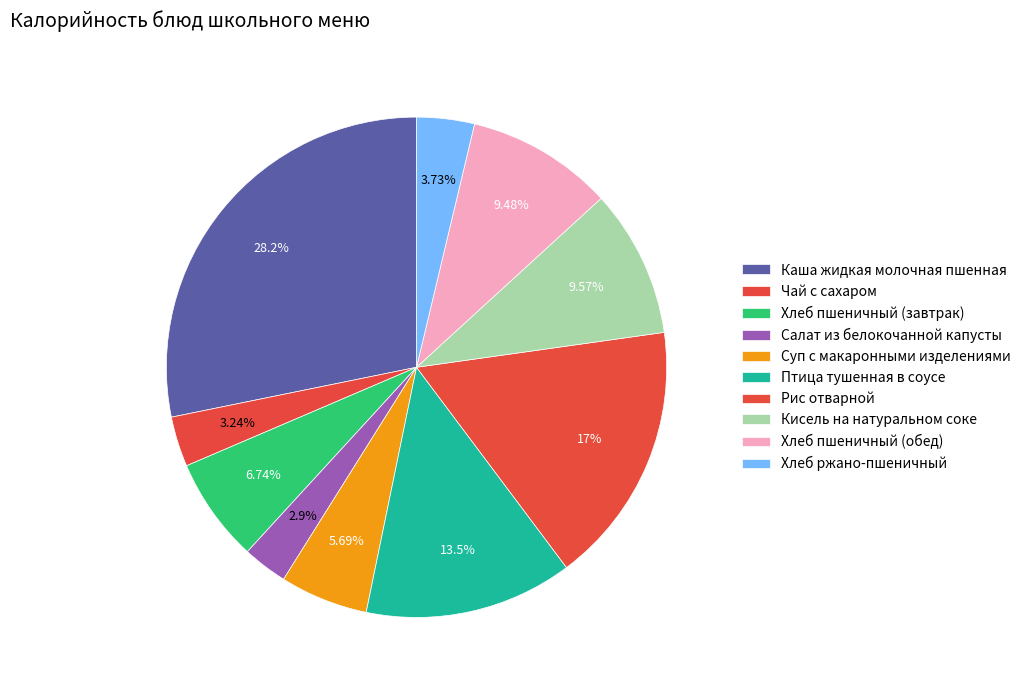

How many slices are in this pie chart?

10